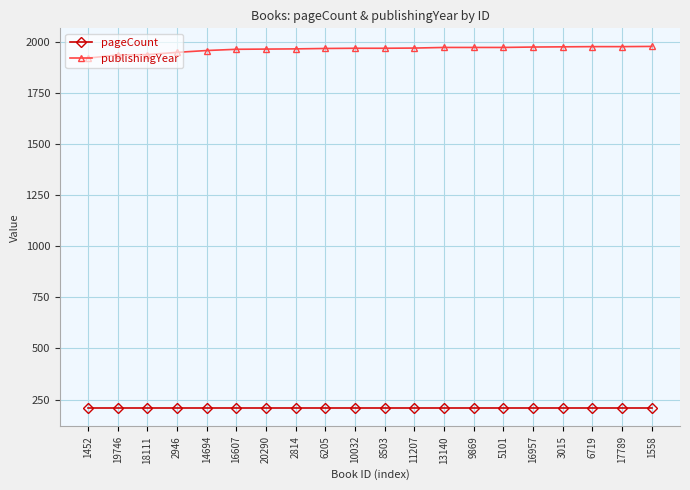

How many distinct data groups are displayed?

2